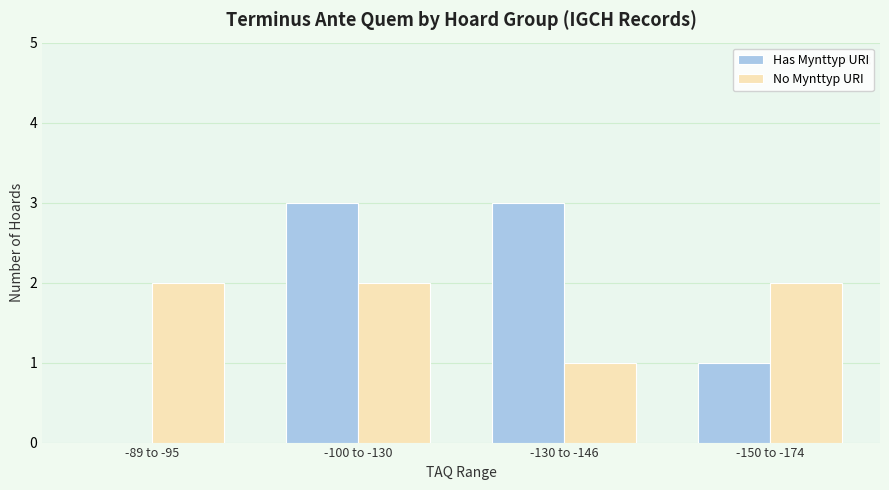

Is the value of No Mynttyp URI at -100 to -130 greater than the value of Has Mynttyp URI at -130 to -146?

No